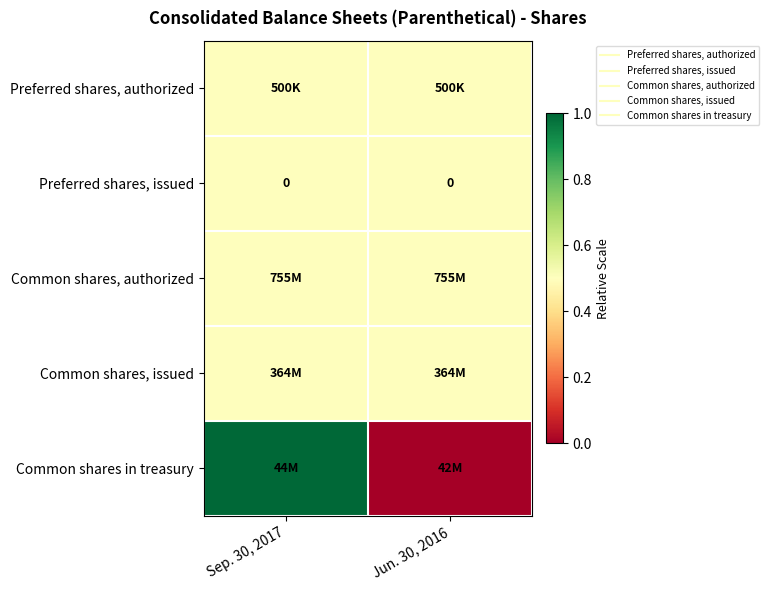

How many values in the Common shares in treasury series are below 1?

1